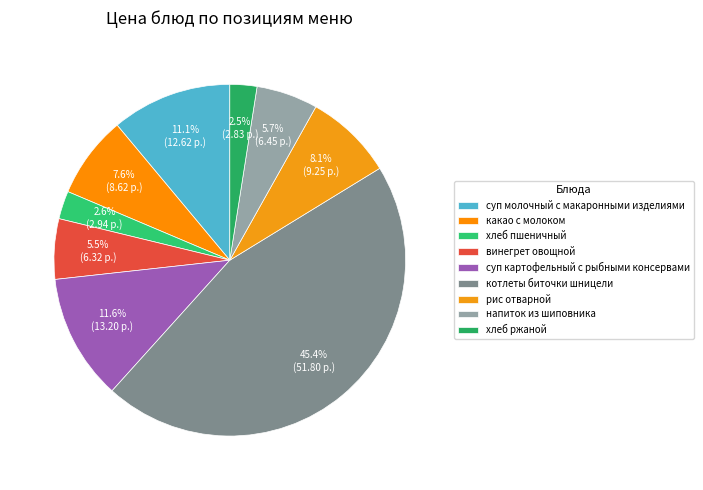

How many segments does this pie chart have?

9